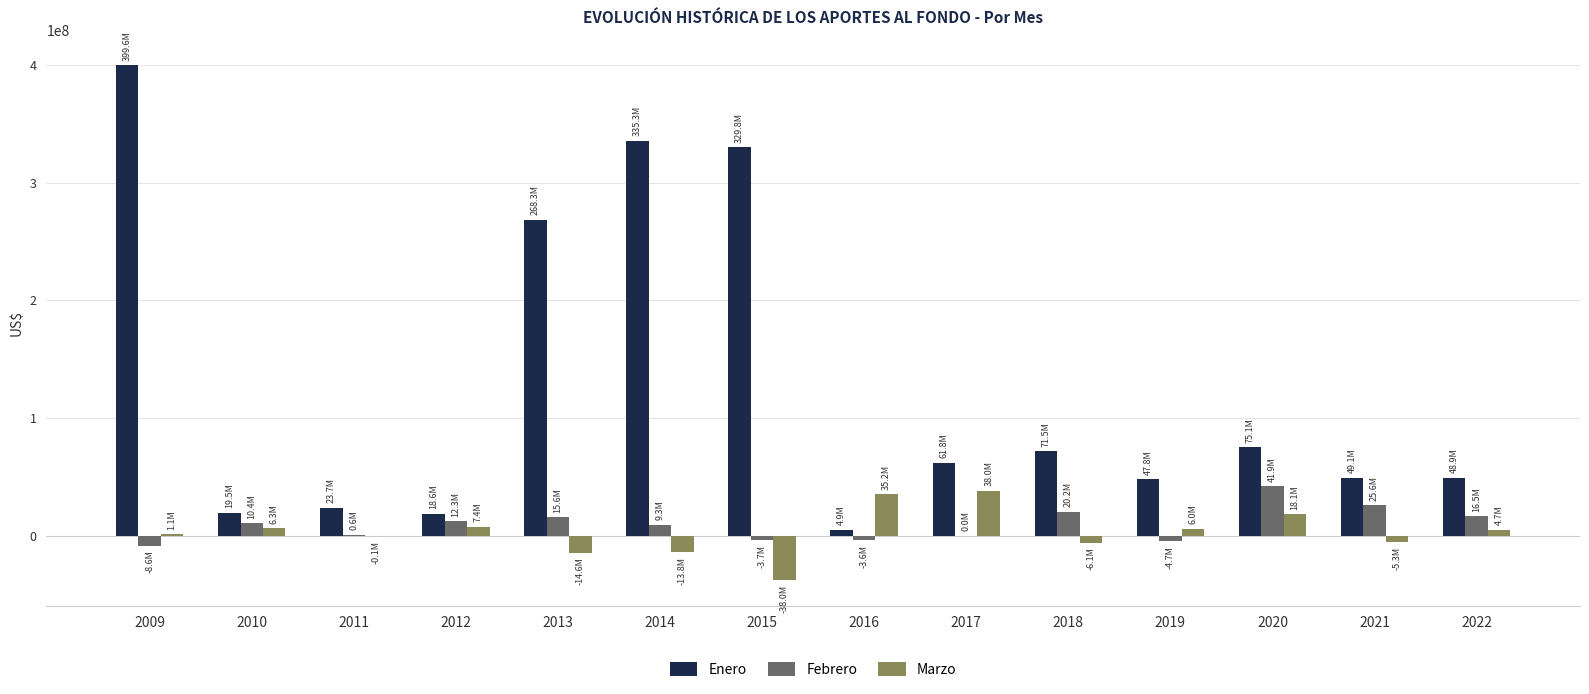

What value does the Febrero series have at 2015?

-3724952.3